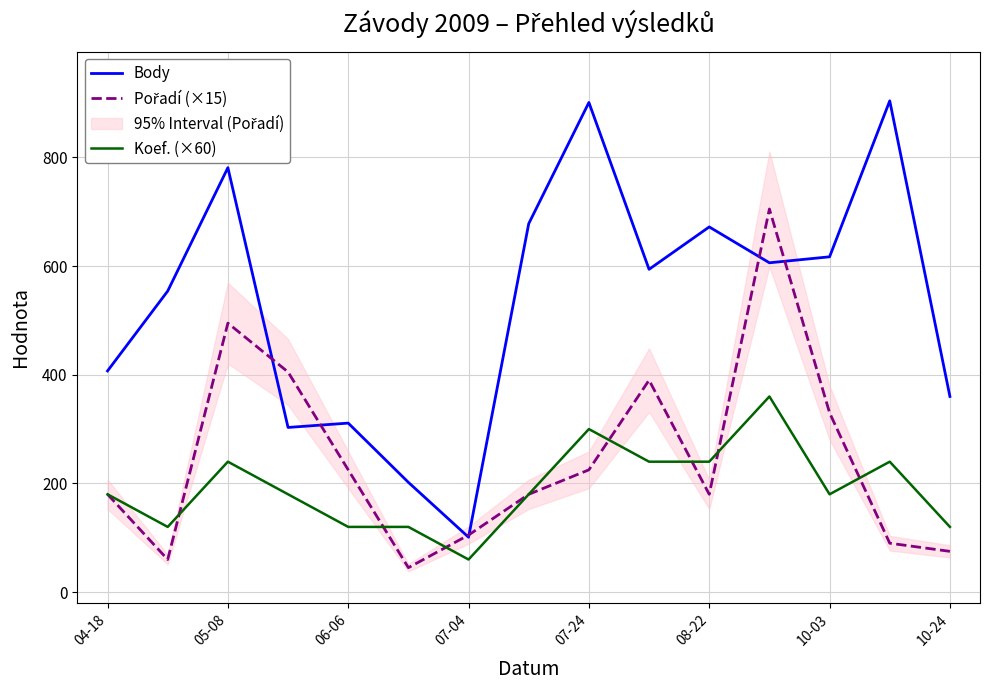

True or false: Body has more than 0 points higher than both neighbors.

True